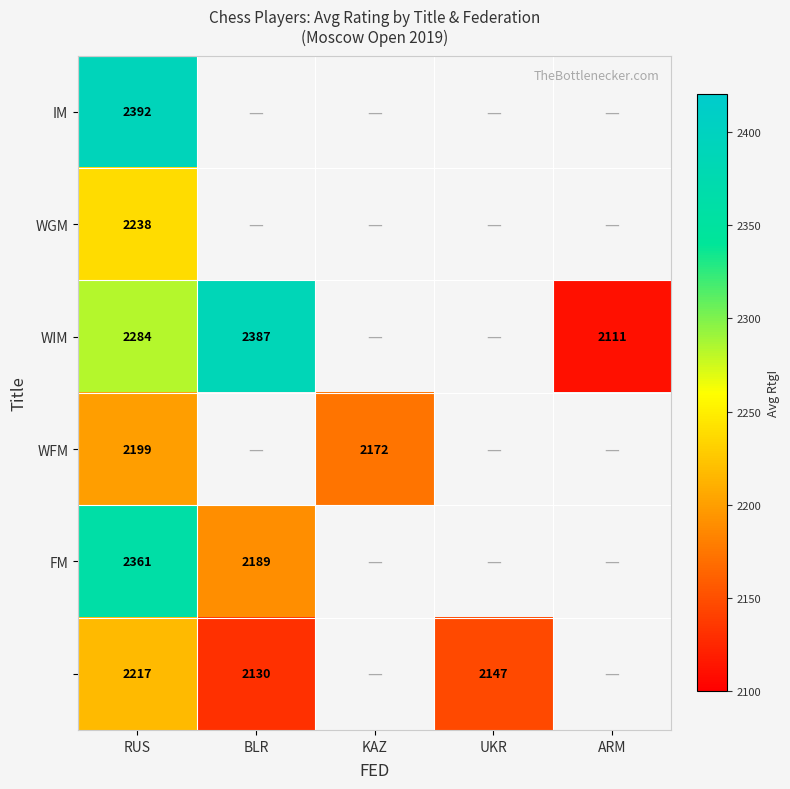

Which category has the highest value across all series?

RUS